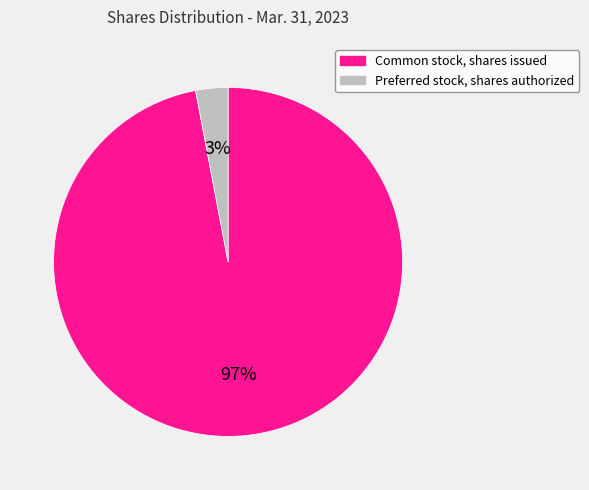

Is it true that Preferred stock, shares authorized is 3% of the pie?

True